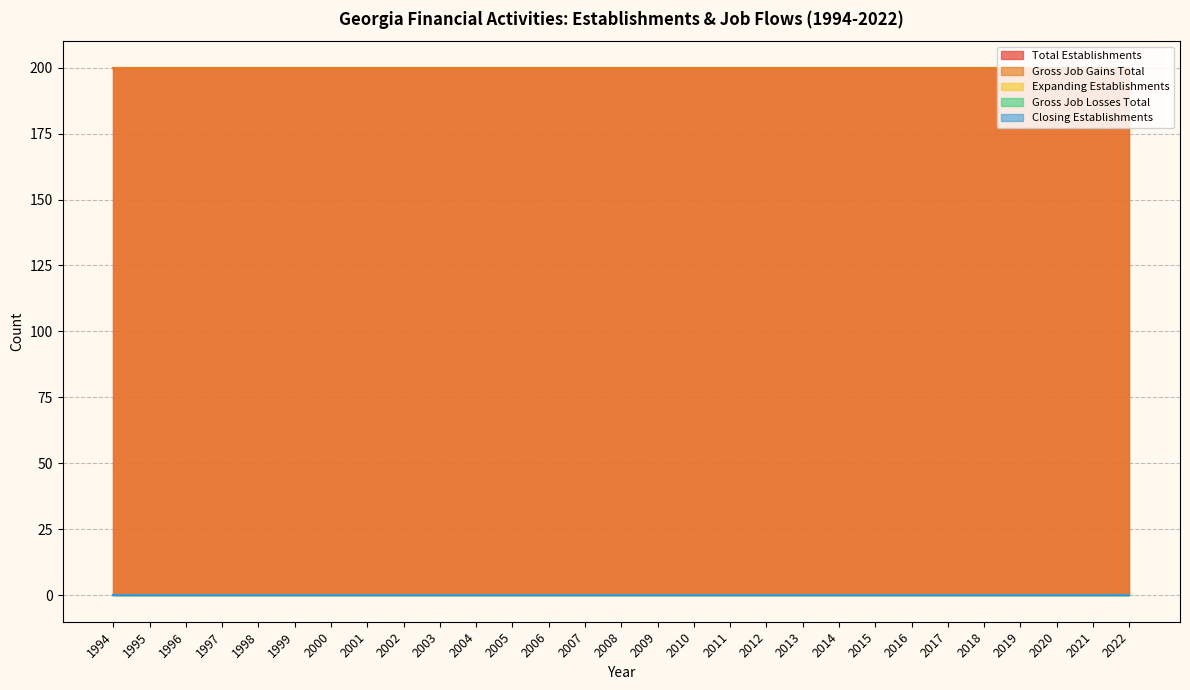

True or false: Closing Establishments and Gross Job Gains Total cross at least once.

False